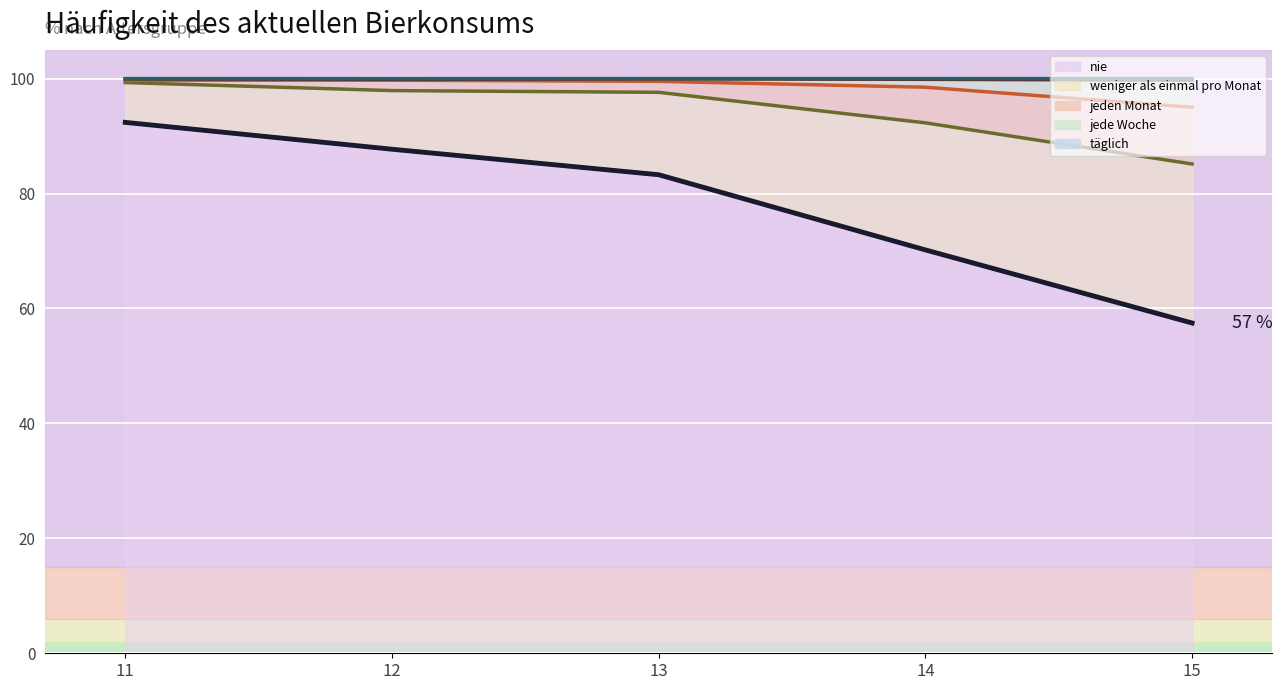

Between 13 and 14, which series saw the biggest shift?

nie